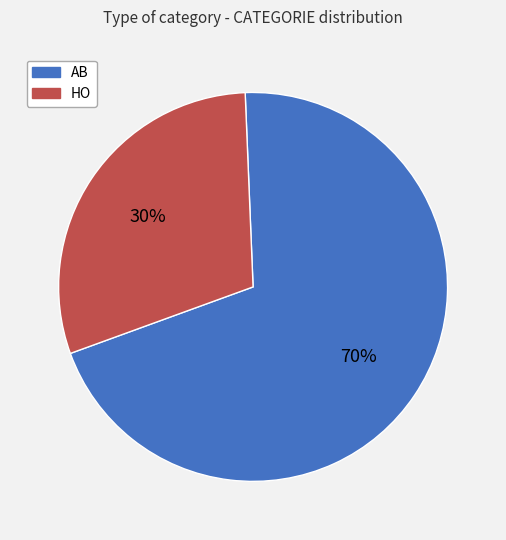

Is the sum of AB and HO greater than half?

Yes